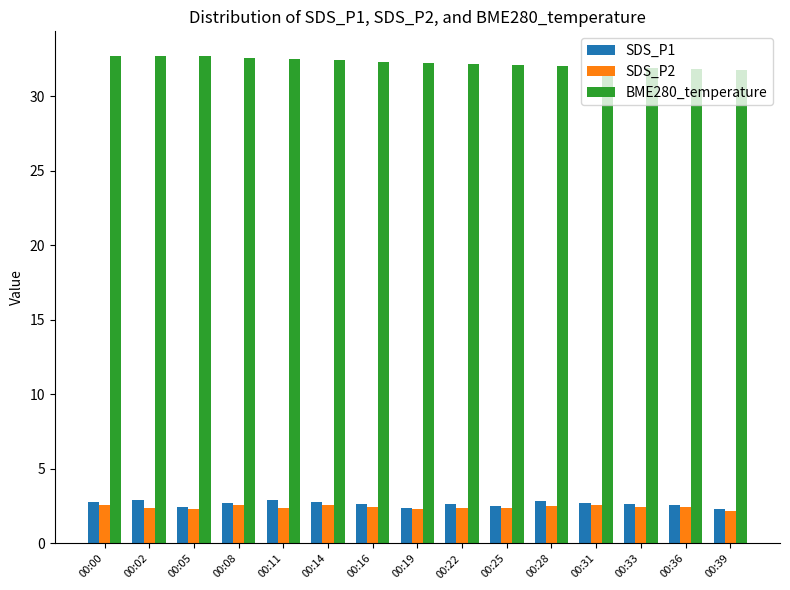

What is the sum of the SDS_P1 values at 00:14 and 00:28?

5.6